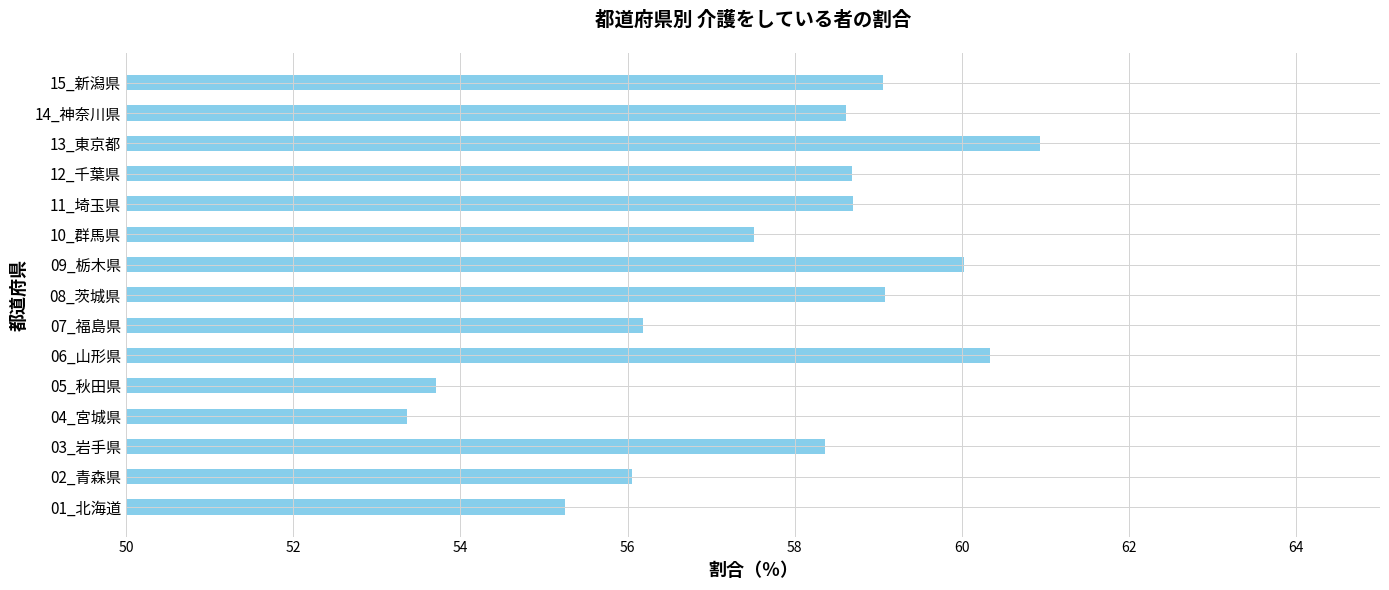

The value at 12_千葉県 is 14.6. True or false?

False